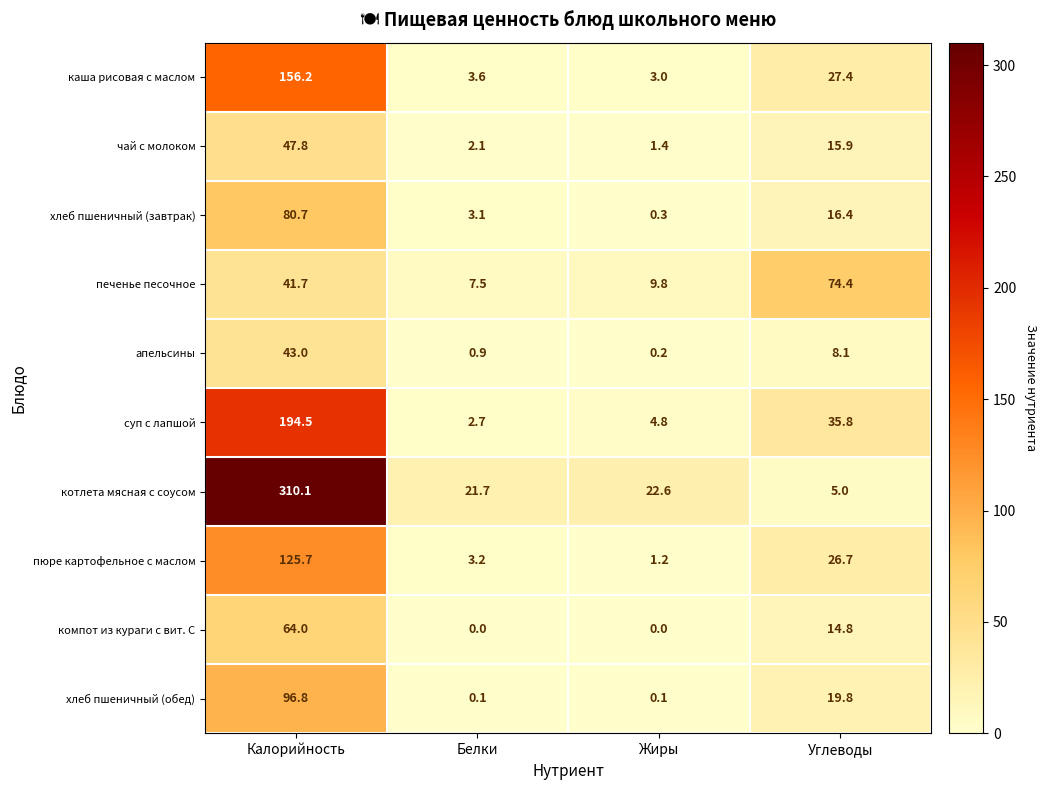

What is the highest value of the печенье песочное series?

74.4